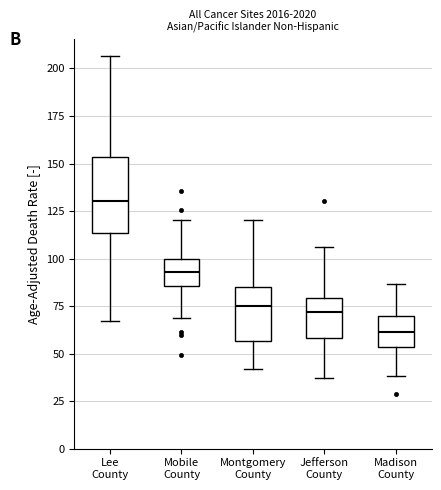

Which box is the tallest, from its lower edge to its upper edge?

Lee County